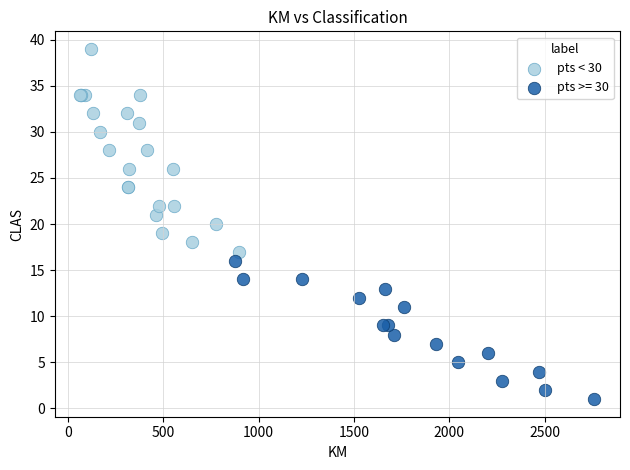

Which series contains the highest Y value?

pts < 30